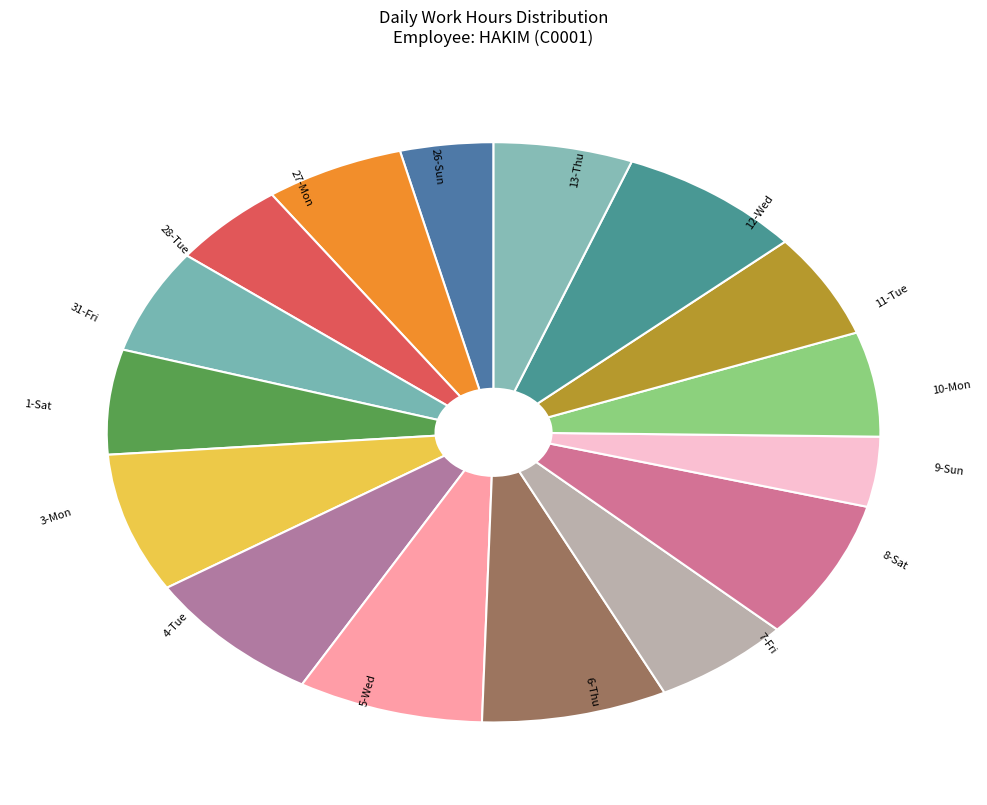

What is the ratio of the value at 5-Wed to the value at 27-Mon?

1.3